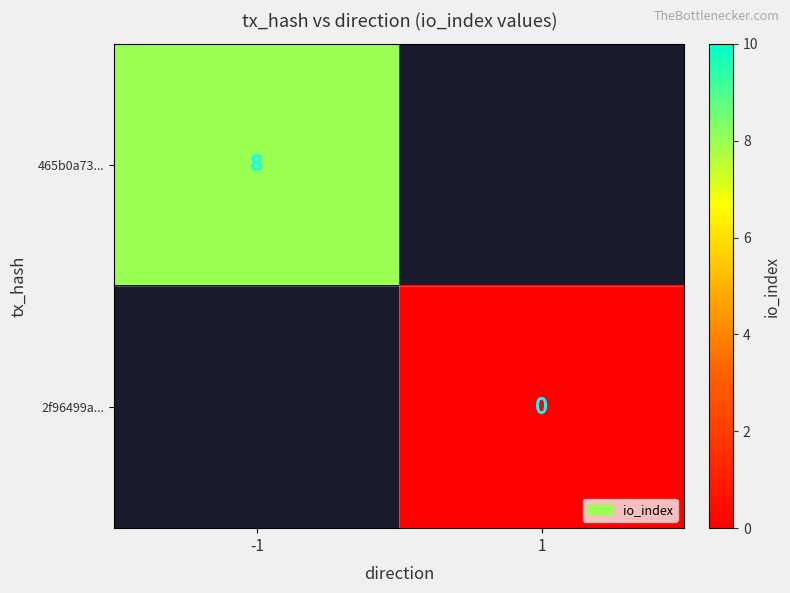

At how many categories does at least one series exceed 2?

1